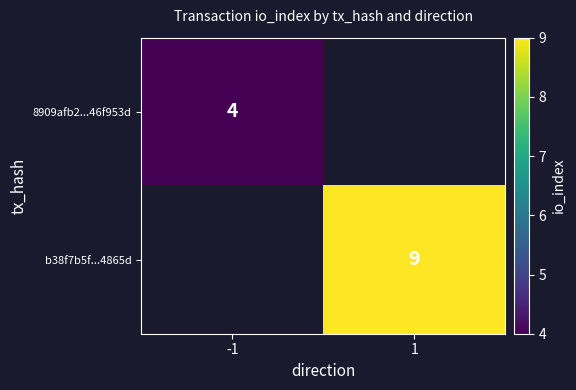

The value of 8909afb2...46f953d at -1 is 4. True or false?

True